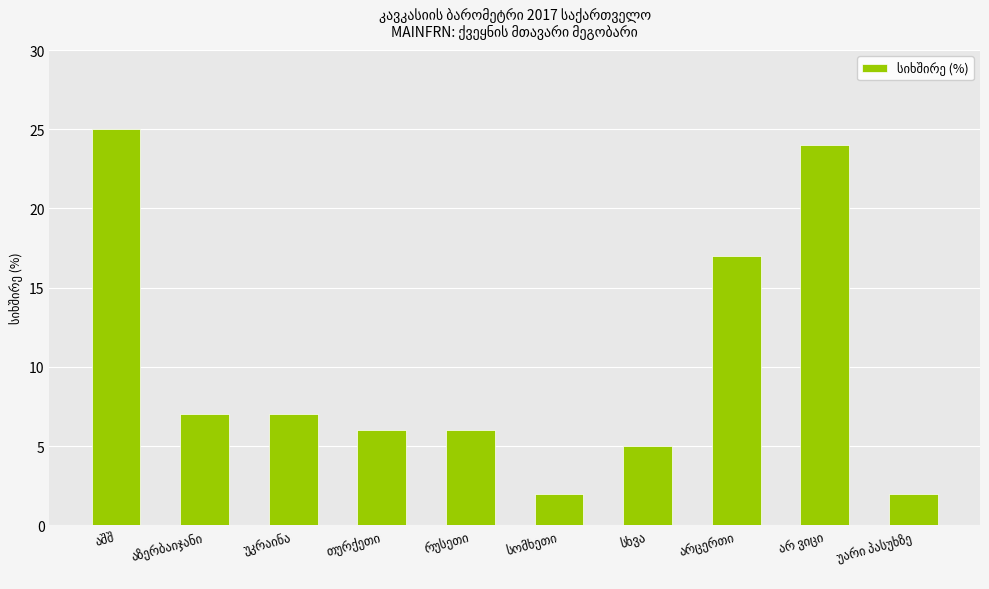

What is the maximum value shown in the chart?

25